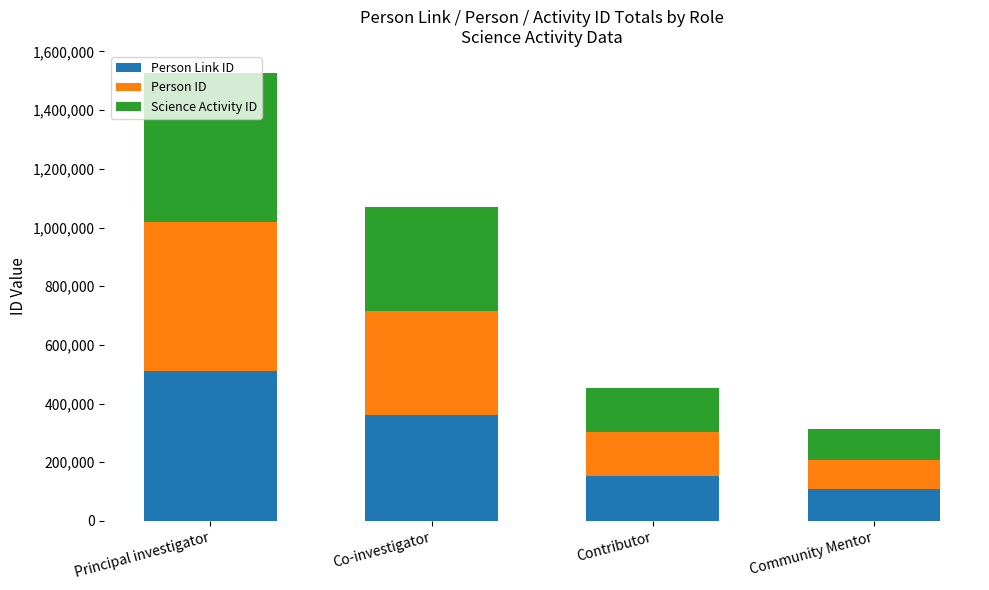

Rank the categories by Person Link ID value from highest to lowest.

Principal investigator, Co-investigator, Contributor, Community Mentor